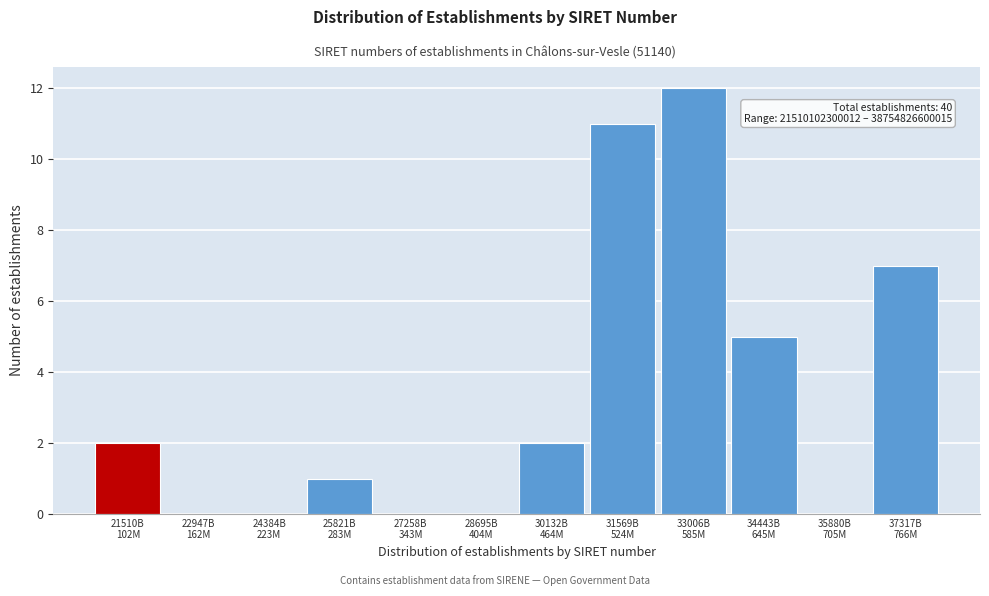

What is the maximum value shown in the chart?

12